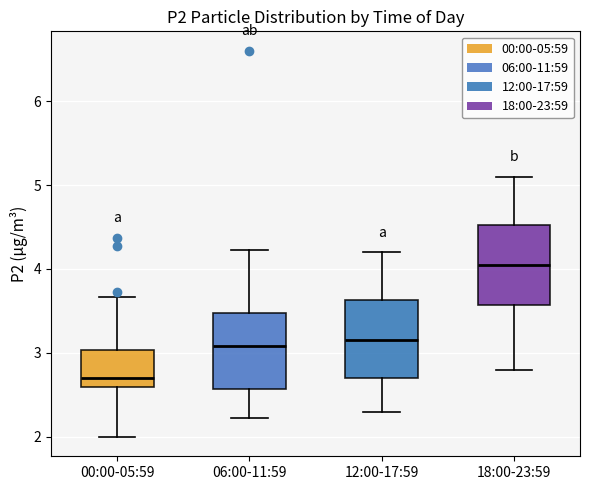

Where is the lower edge of the box for 12:00-17:59 on the y-axis? The values are not printed on the chart, so give them approximately, as read against the axis.

2.7